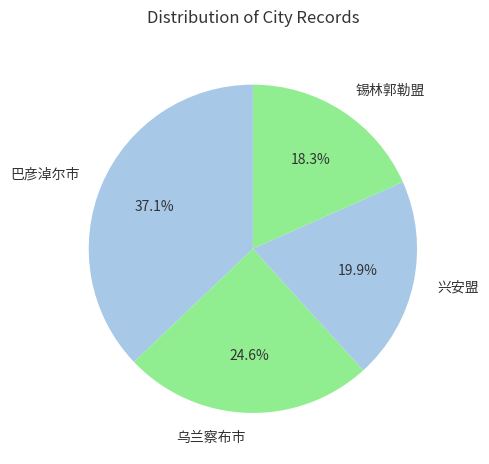

Is it true that 锡林郭勒盟 is 6% of the pie?

False